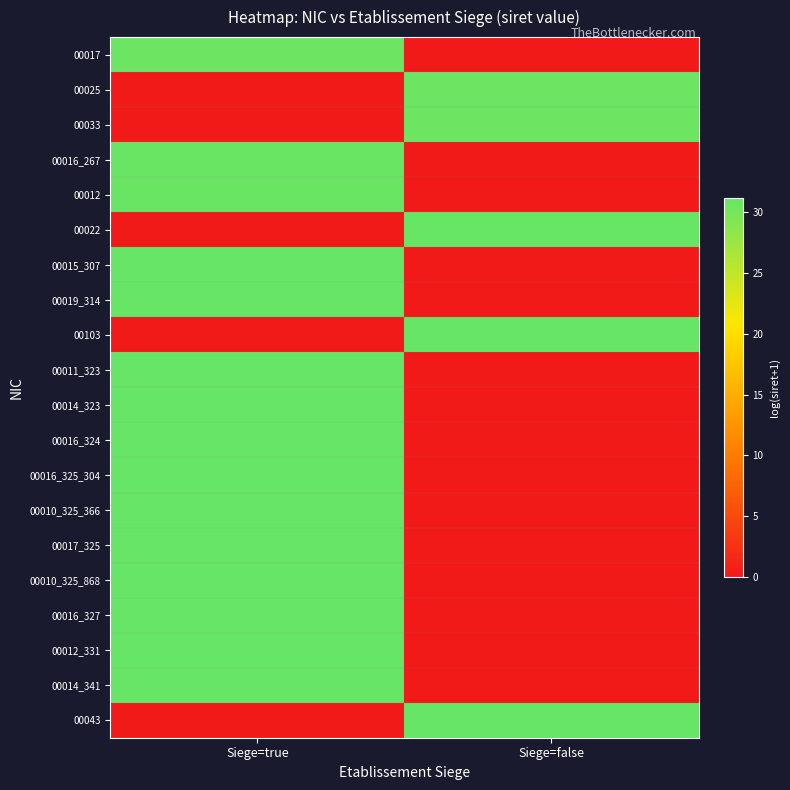

Rank the series by their maximum value, from highest to lowest.

00043, 00014_341, 00012_331, 00016_327, 00010_325_868, 00017_325, 00010_325_366, 00016_325_304, 00016_324, 00014_323, 00011_323, 00103, 00019_314, 00015_307, 00022, 00012, 00016_267, 00033, 00025, 00017